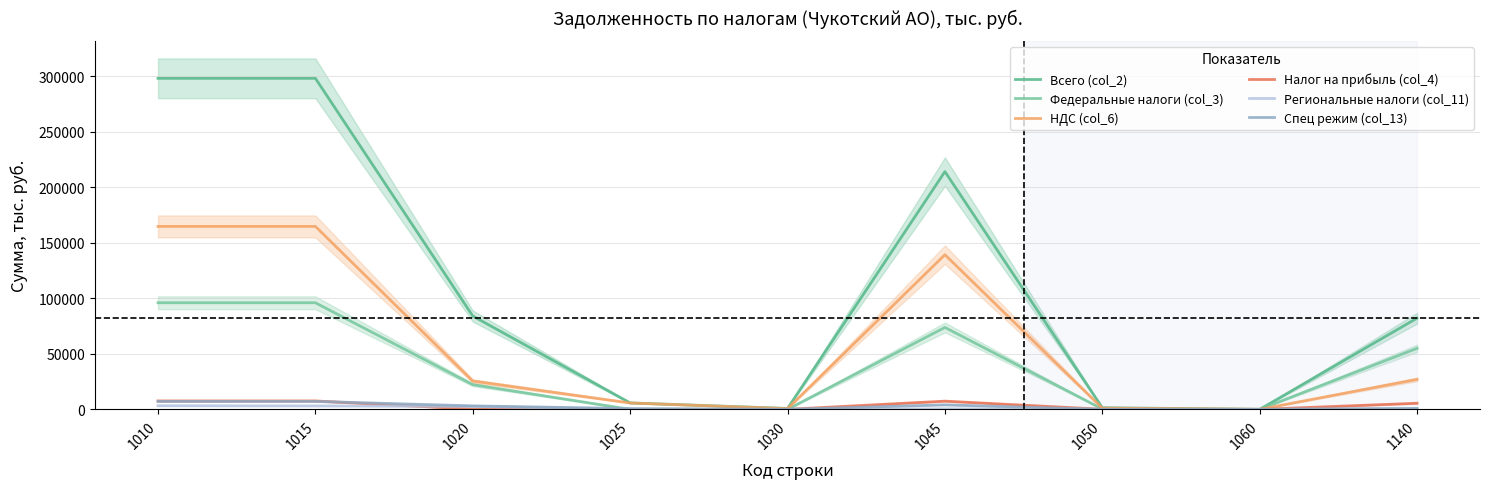

Is it true that Всего (col_2) equals 830 at 1030?

True